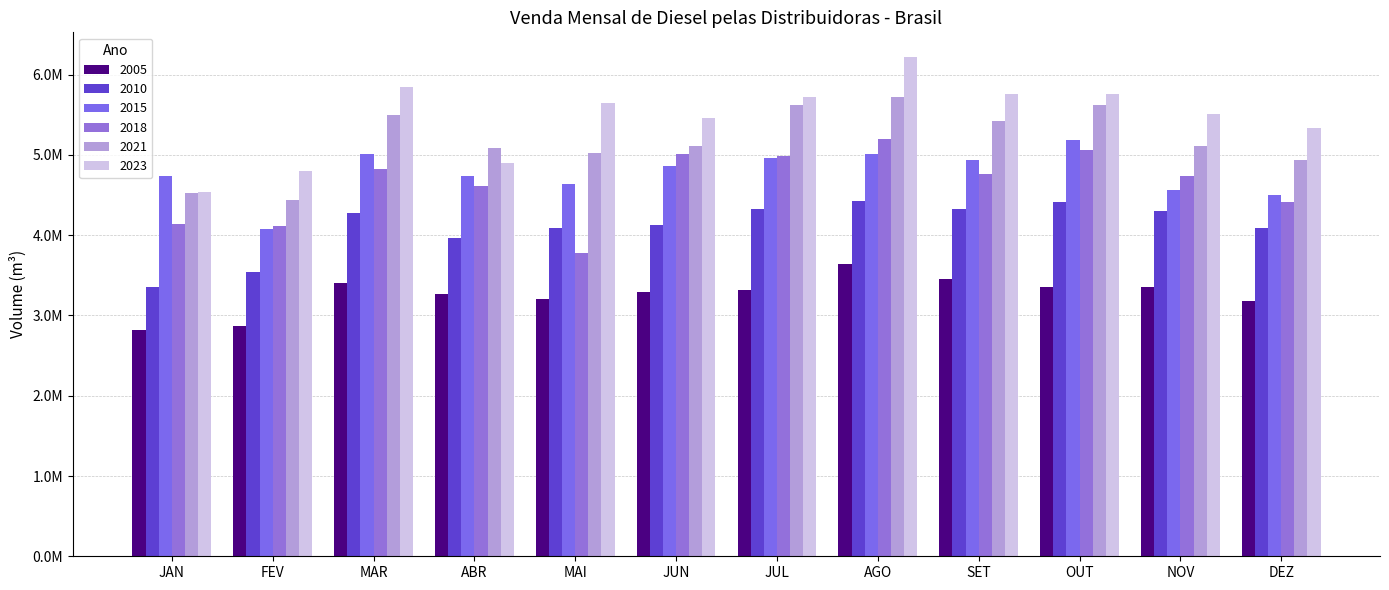

What is the sum of the 2010 values at JUL and DEZ?

8421166.1